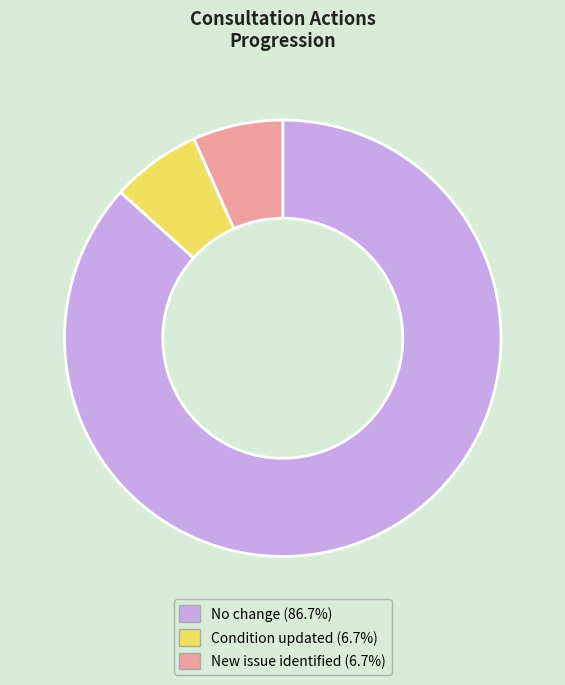

Approximately how many times larger is the value at No change compared to Condition updated?

13.0